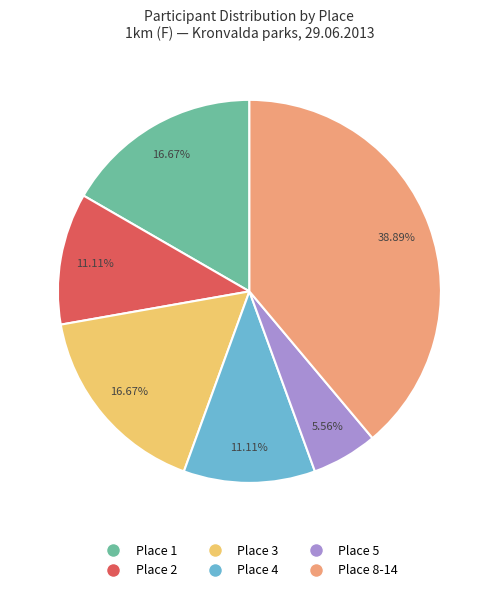

Approximately how many times larger is the value at Place 8-14 compared to Place 2?

3.5